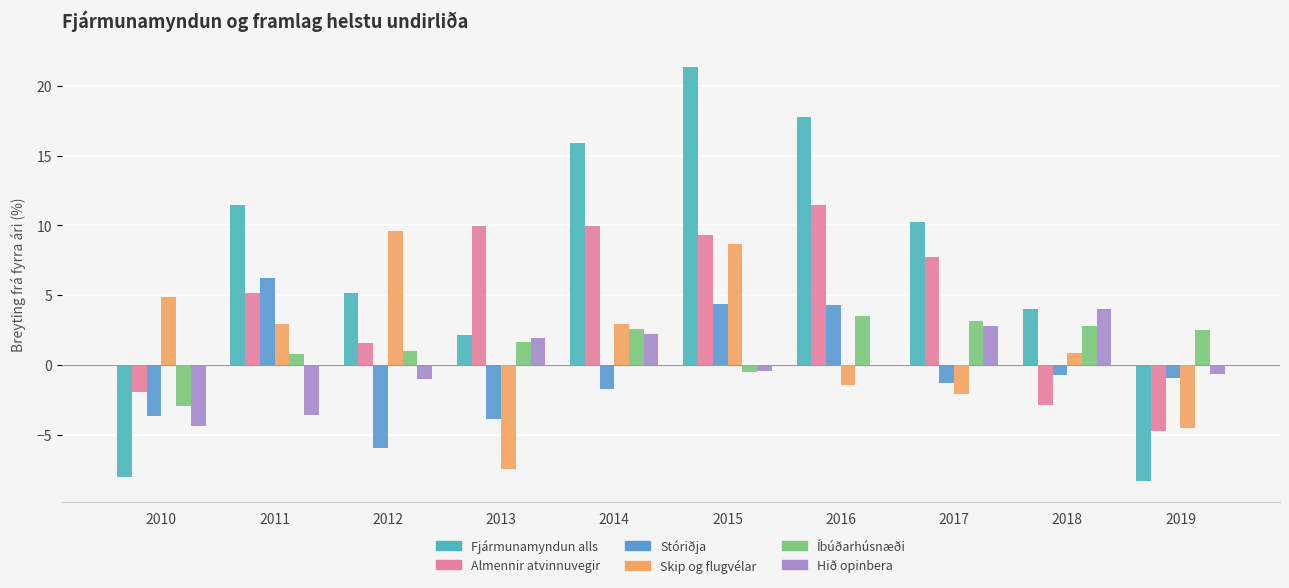

Between 2010 and 2015, which is larger?

2015